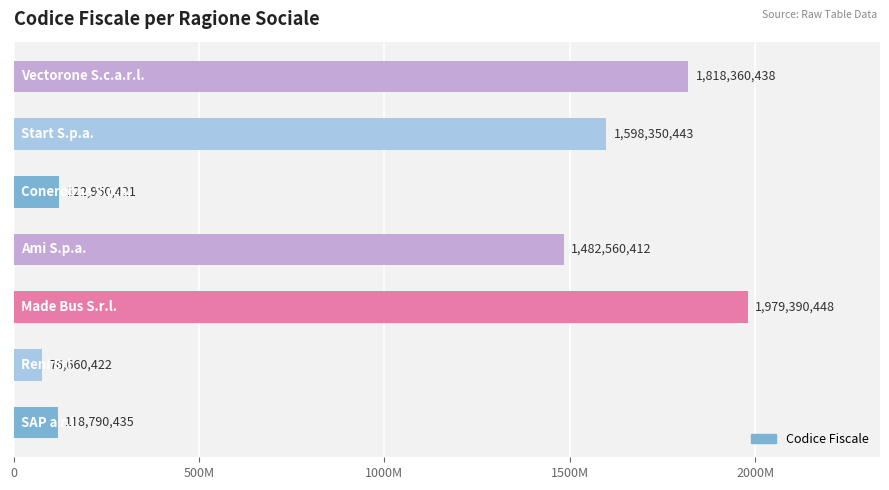

Does the chart contain any negative values?

No